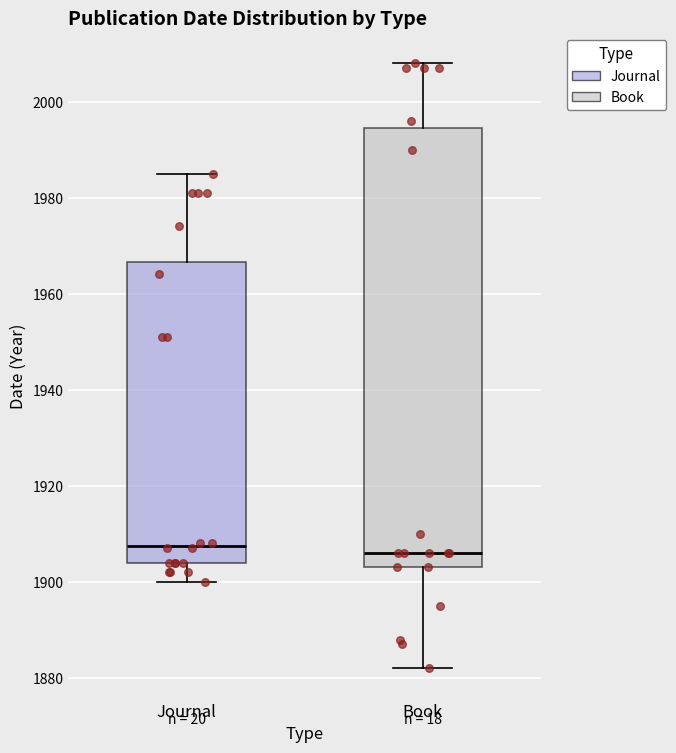

Reading left to right, read every box against the y-axis: the position of its median line, the range the box covers, and the ends of its whiskers. The values are not printed on the chart, so give them approximately, as read against the axis.

Journal: median 1908, box 1904 to 1966, whiskers 1900 to 1986
Book: median 1906, box 1904 to 1994, whiskers 1882 to 2008